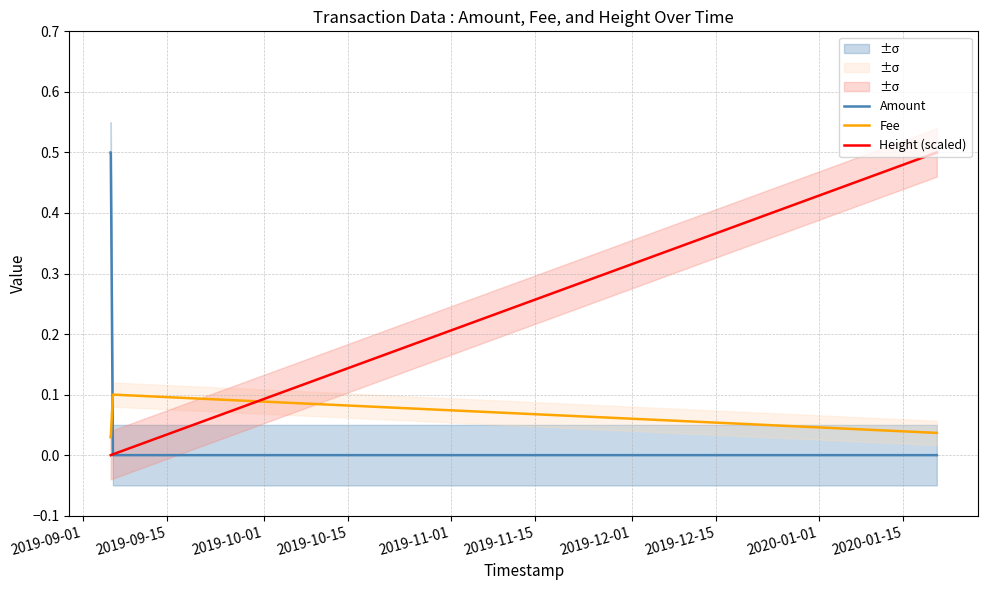

Which series ends up on top after the final intersection of Height (scaled) and Fee?

Height (scaled)